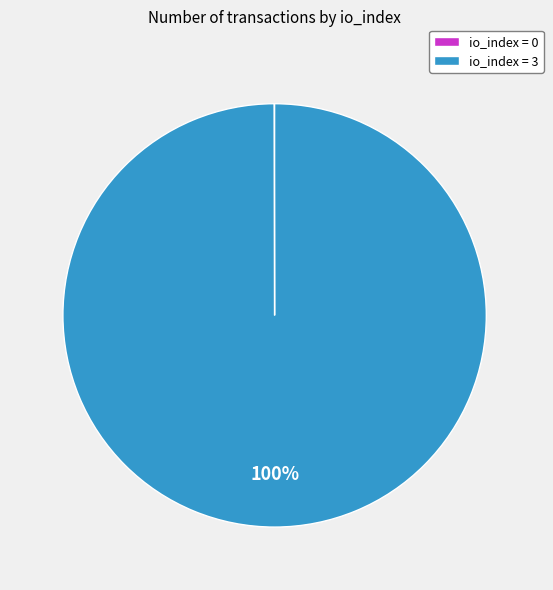

The io_index = 3 slice represents 100% of the pie. True or false?

True